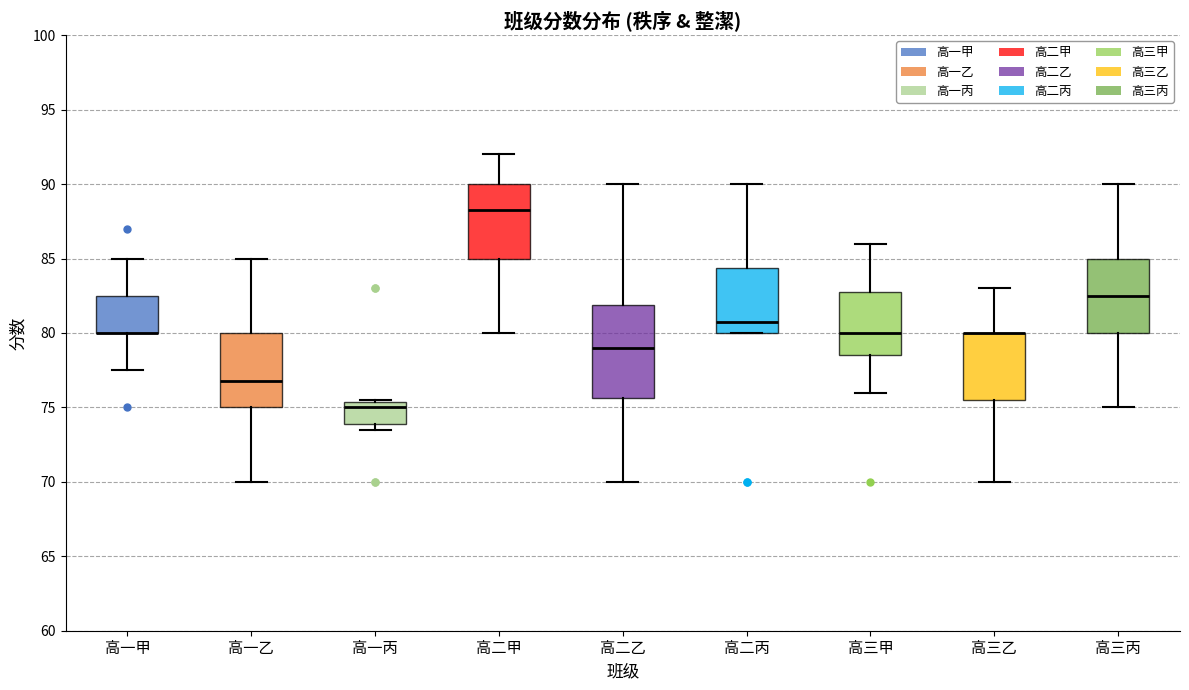

Which box is the tallest, from its lower edge to its upper edge?

高二乙